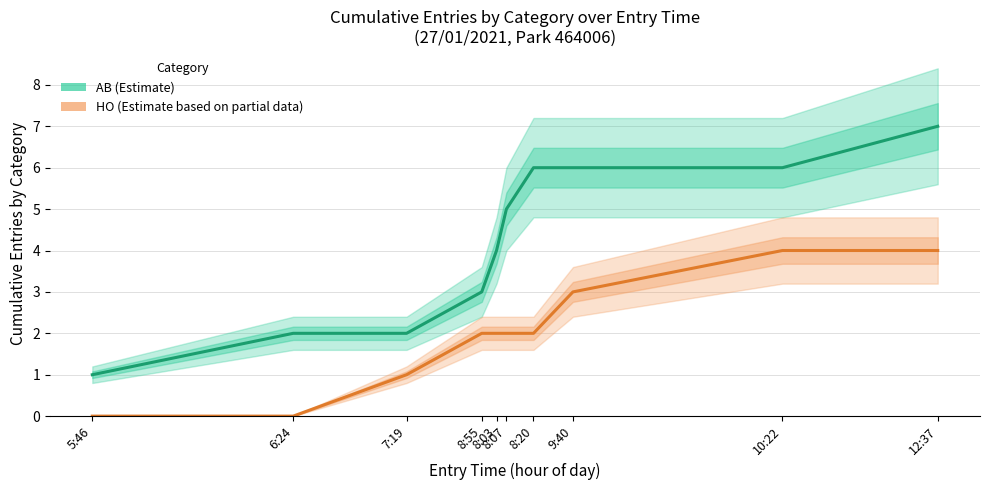

Reading left to right, transcribe all the data shown in this chart.

AB (Estimate): 5:46=1	6:24=2	7:19=2	8:55=3	8:03=4	8:07=5	8:20=6	9:40=6	10:22=6	12:37=7
HO (Estimate based on partial data): 5:46=0	6:24=0	7:19=1	8:55=2	8:03=2	8:07=2	8:20=2	9:40=3	10:22=4	12:37=4